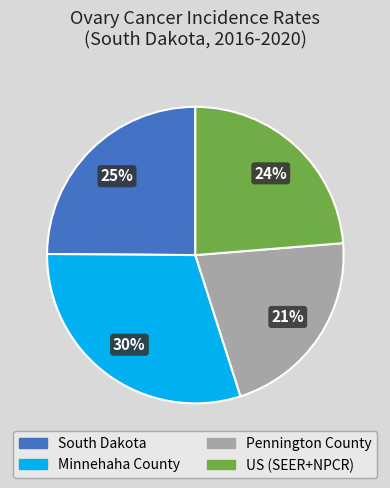

To the nearest percent, what is the average slice percentage?

25%